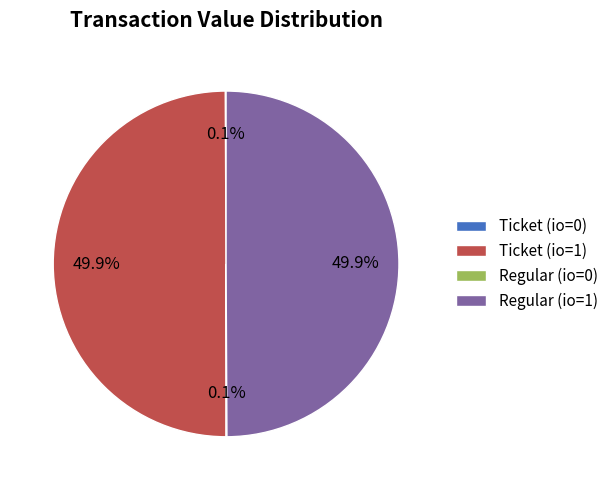

What portion of the pie excludes Ticket (io=1)?

50.1%